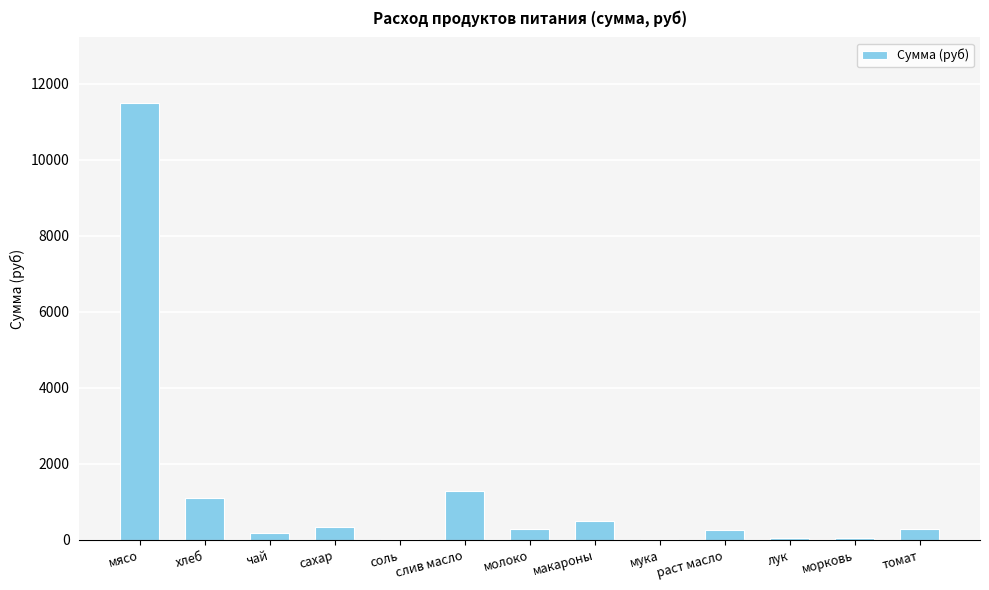

What is the sum of all values?

15914.1